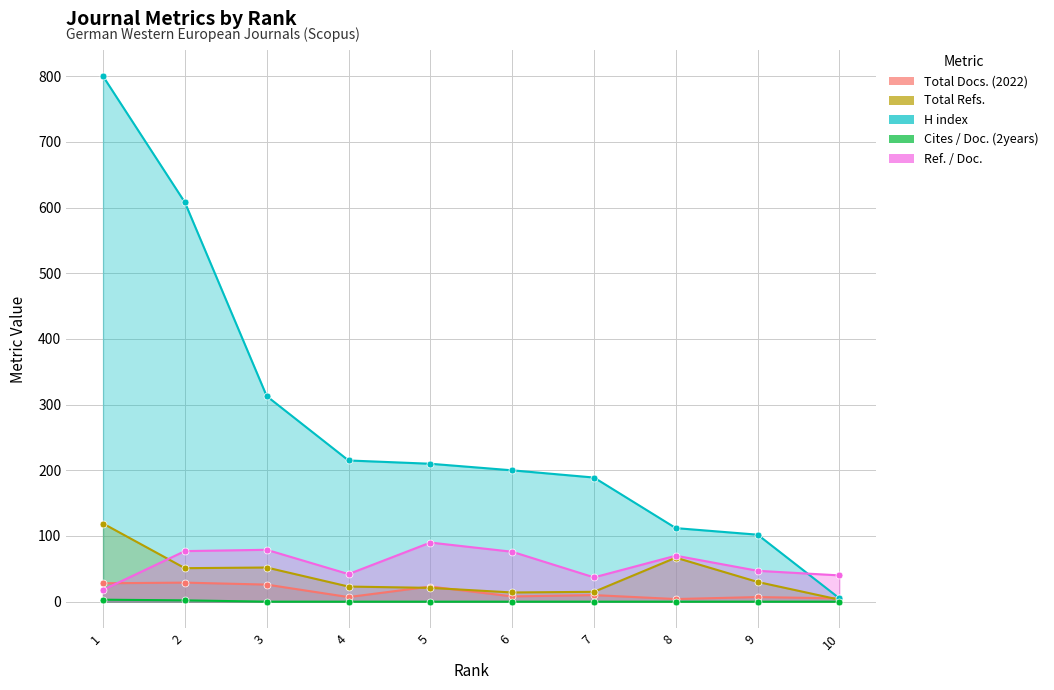

How many interior local valleys does the Ref. / Doc. series have?

2